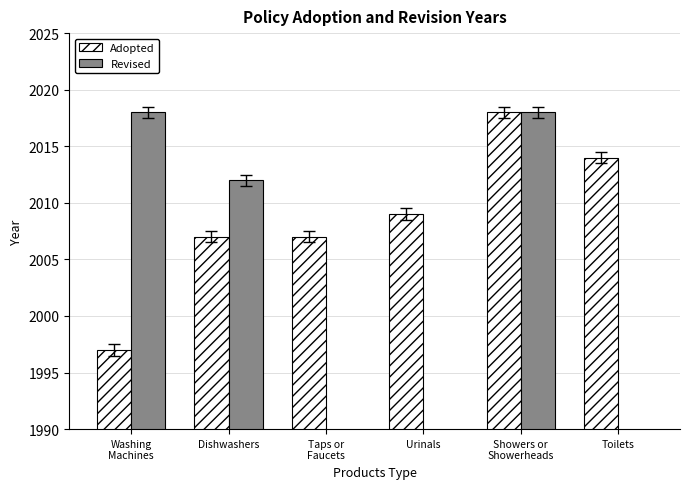

List the series in order of their peak value, highest first.

Adopted, Revised